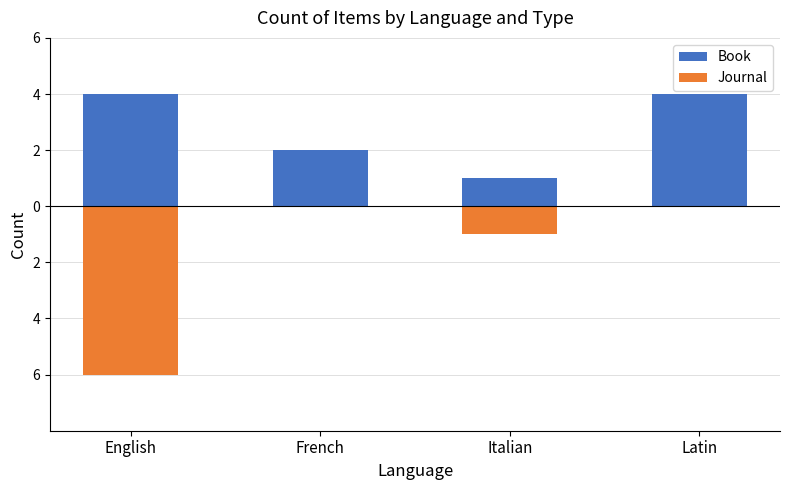

What is the sum of all Book values?

11